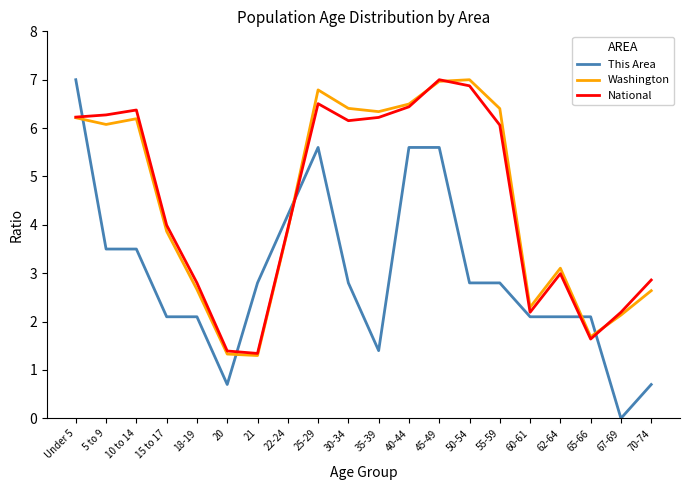

What value does the Washington series have at 40-44?

6.5